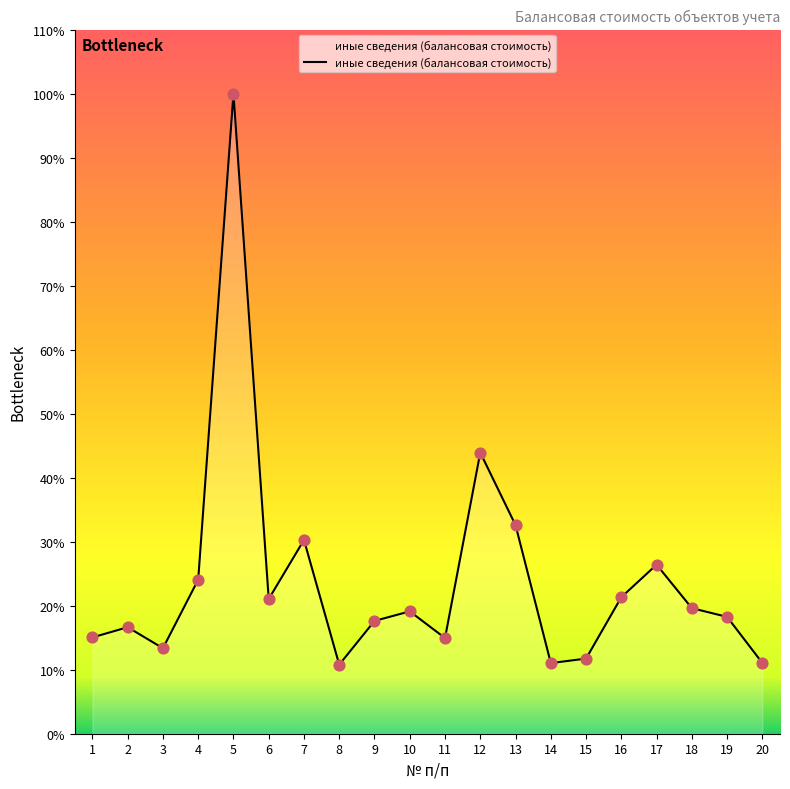

Does the chart have visible grid lines?

No